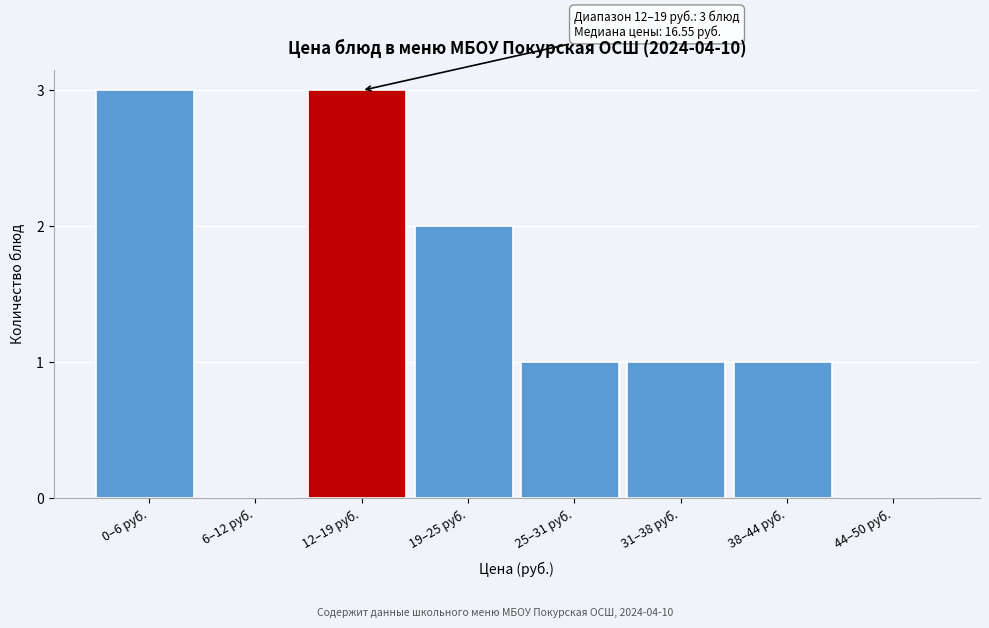

Reading left to right, what are all the values shown in this chart?

0–6 руб.=3	6–12 руб.=0	12–19 руб.=3	19–25 руб.=2	25–31 руб.=1	31–38 руб.=1	38–44 руб.=1	44–50 руб.=0